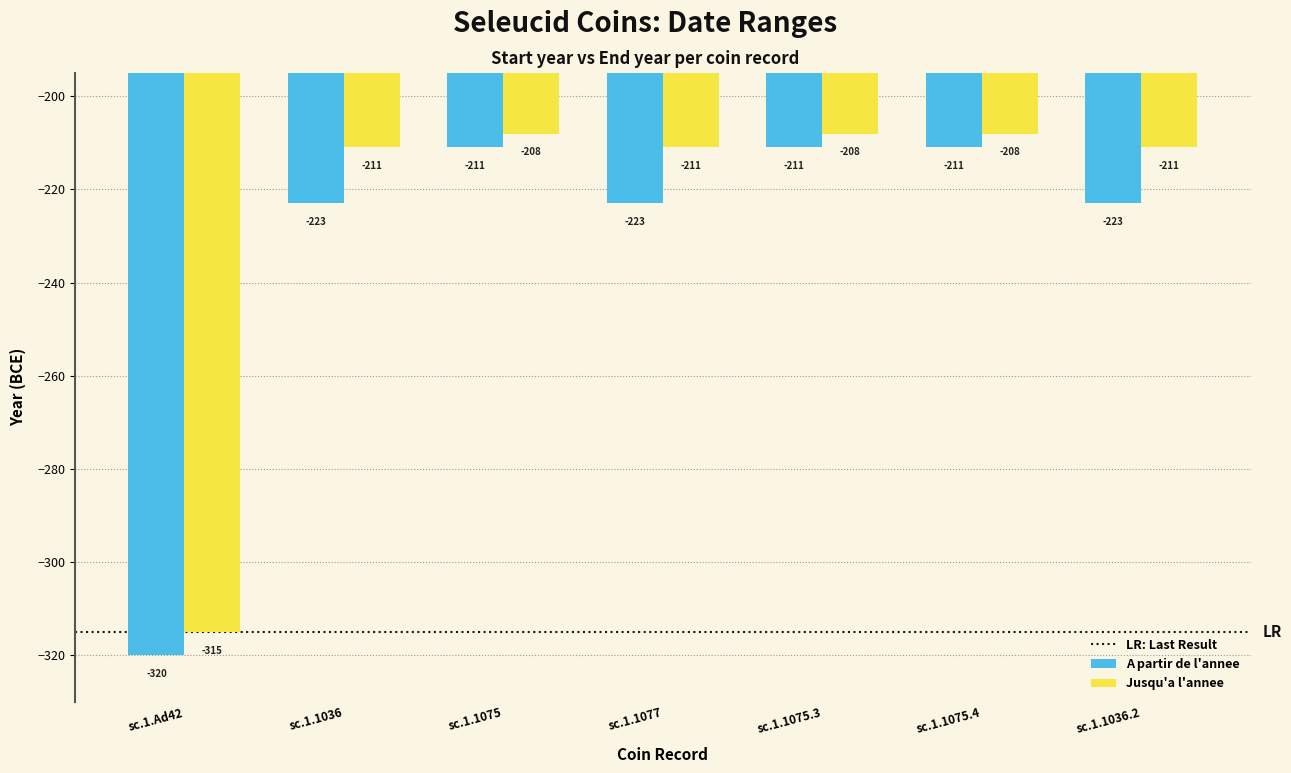

Reading left to right, list all the values displayed in this chart.

A partir de l'annee: -320	-223	-211	-223	-211	-211	-223
Jusqu'a l'annee: -315	-211	-208	-211	-208	-208	-211